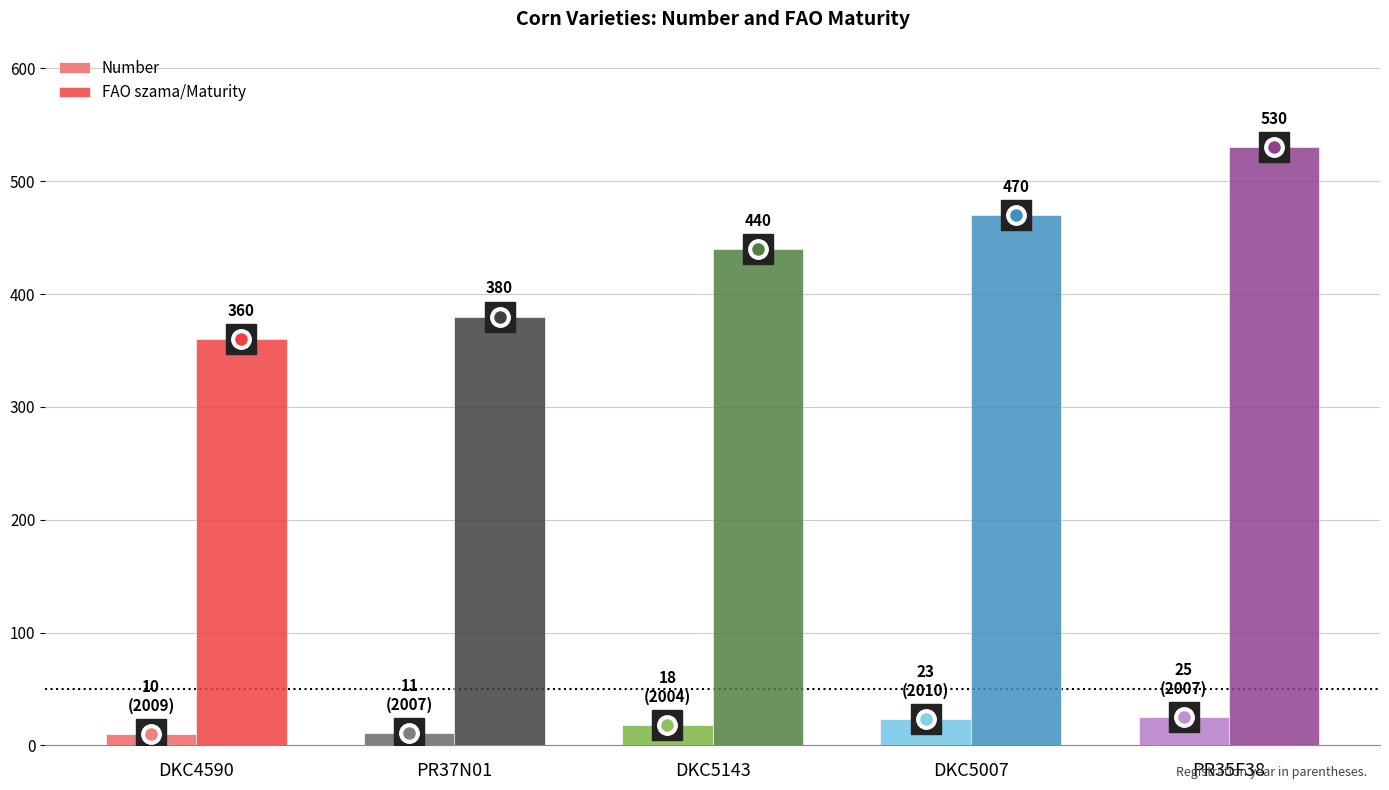

At which category is the sum across all series the highest?

PR35F38